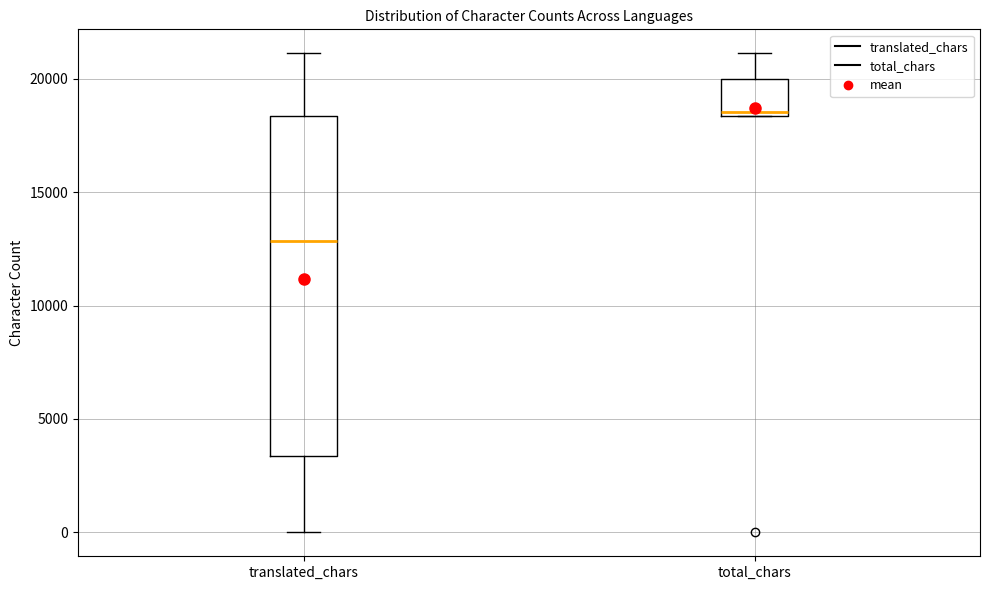

Which box's median line is the lowest?

translated_chars